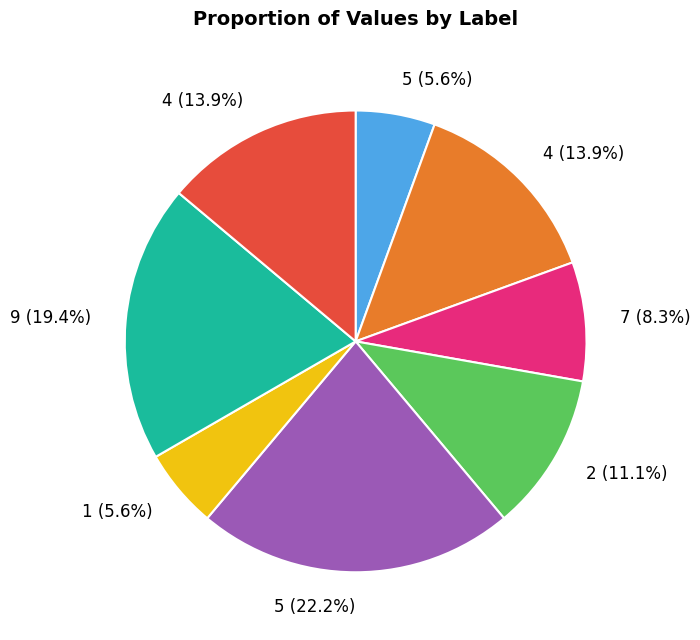

Count the number of slices in the pie.

8